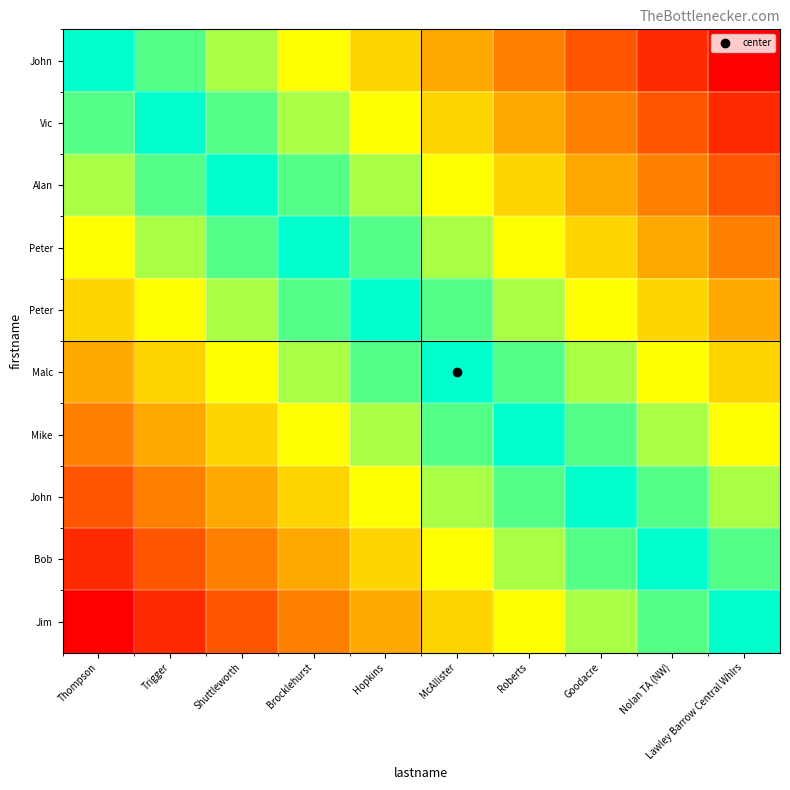

At which category does the chart reach its minimum across all series?

Thompson